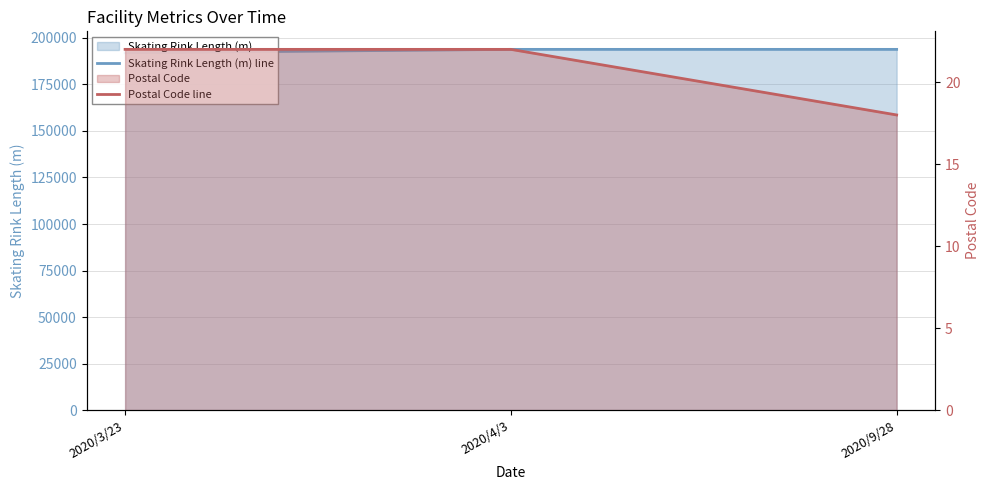

Which category has the highest value in the Skating Rink Length (m) line series?

2020/4/3